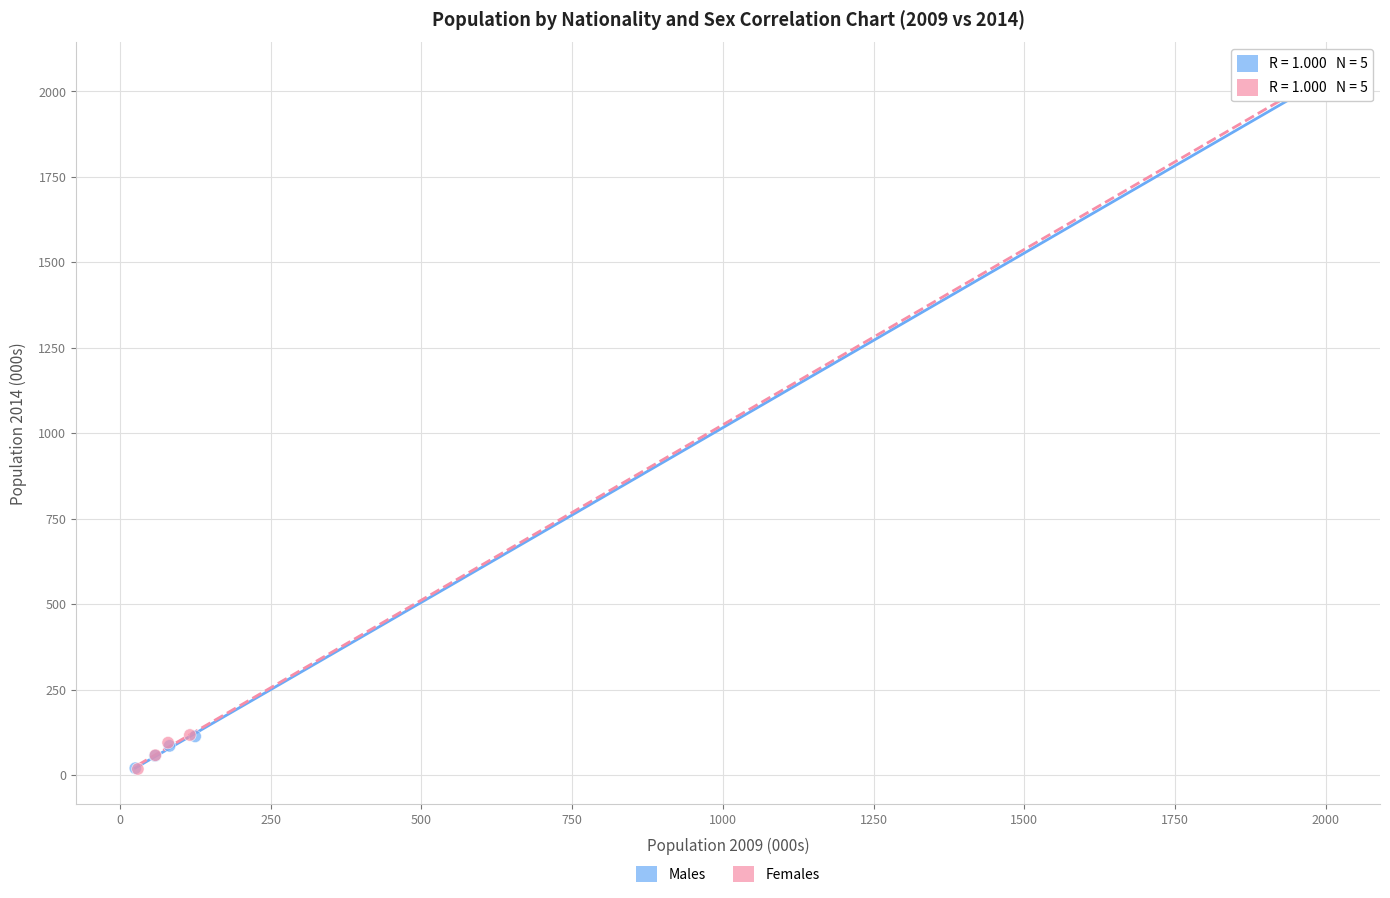

Which series has the largest Y range (max minus min)?

Females